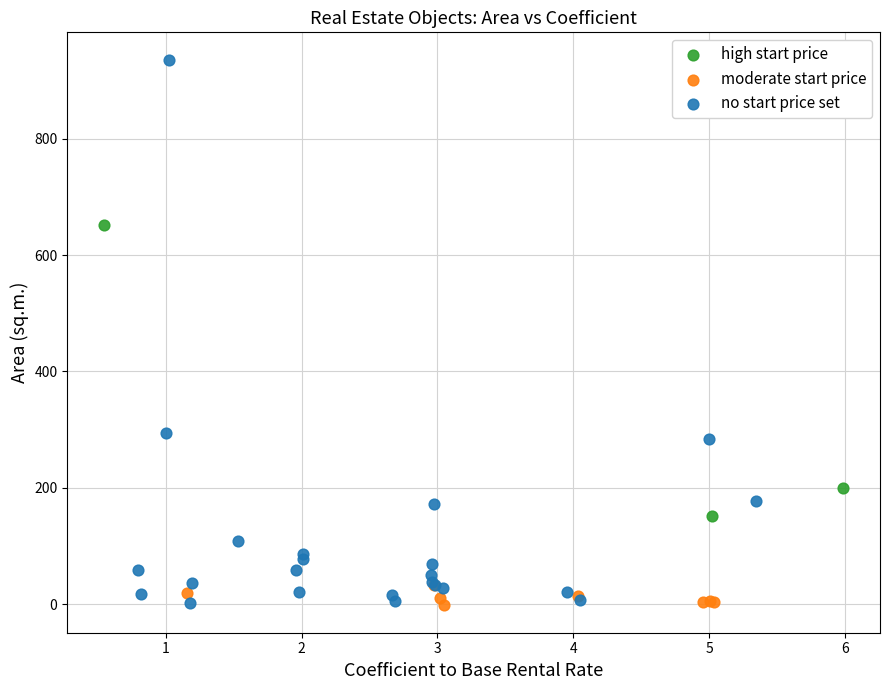

Which series has the largest Y range (max minus min)?

no start price set